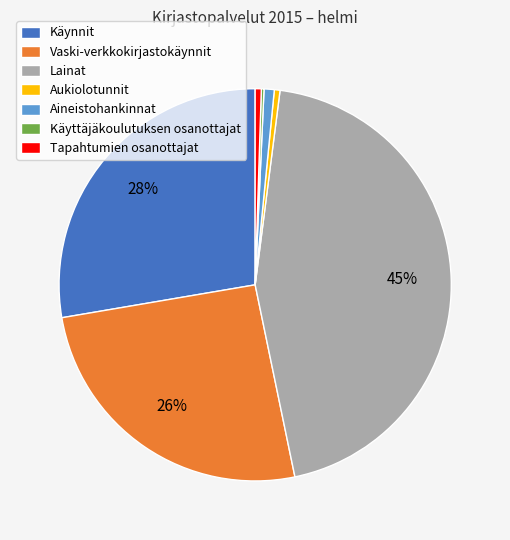

Do Lainat and Vaski-verkkokirjastokäynnit together represent more than half of the pie?

Yes